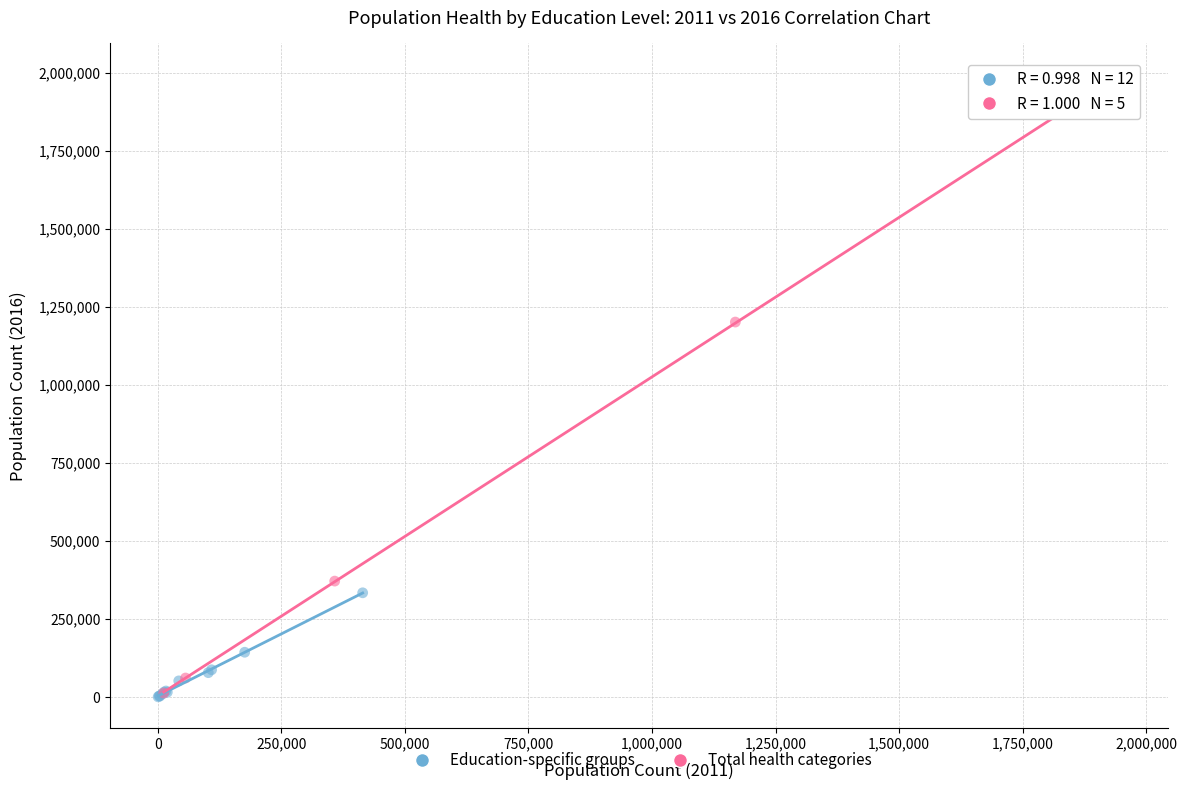

Which series has the largest Y range (max minus min)?

Total health categories